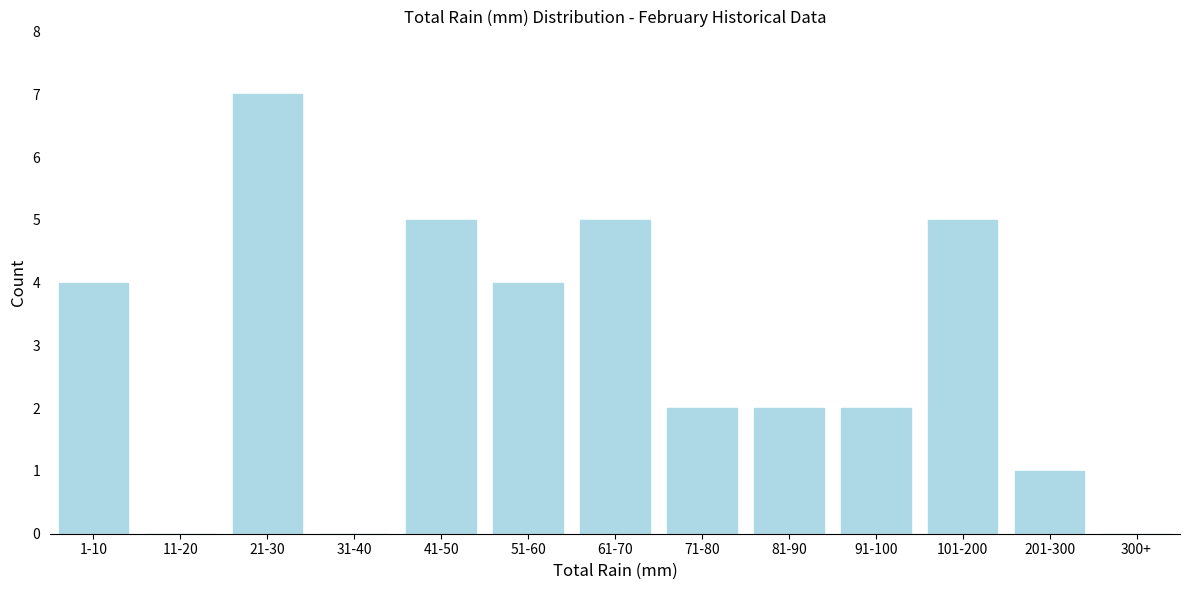

Reading right to left, what are all the values shown in this chart?

300+=0	201-300=1	101-200=5	91-100=2	81-90=2	71-80=2	61-70=5	51-60=4	41-50=5	31-40=0	21-30=7	11-20=0	1-10=4